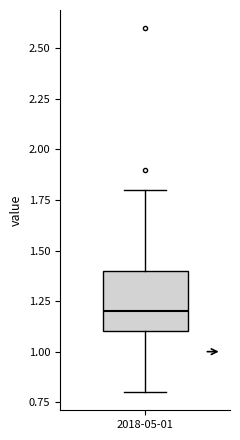

Where does the upper whisker of the box for 2018-05-01 end on the y-axis? The values are not printed on the chart, so give them approximately, as read against the axis.

1.8